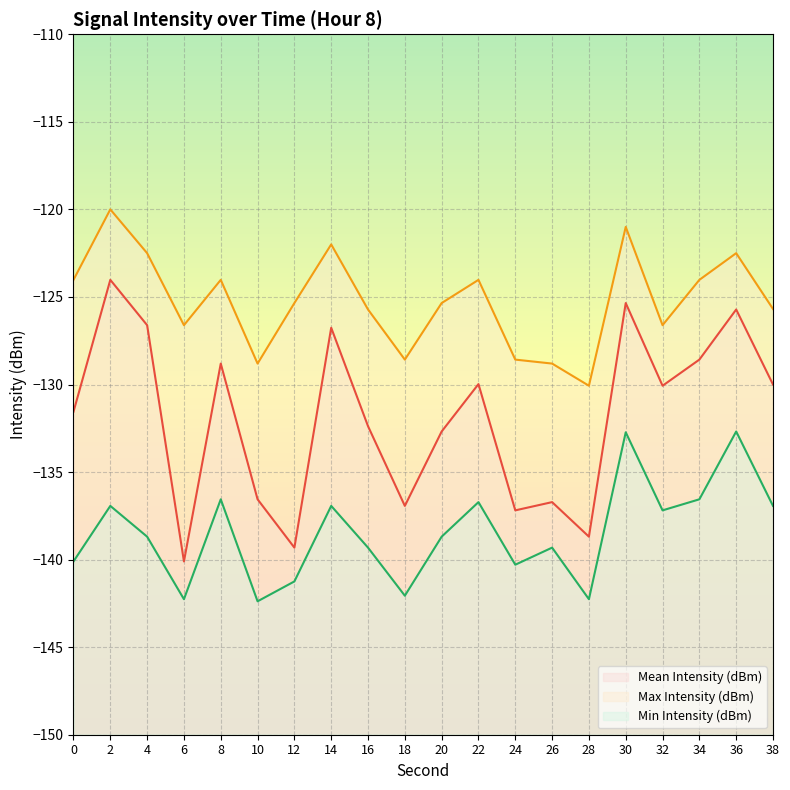

What is the difference between the highest and lowest values at 20?

13.3